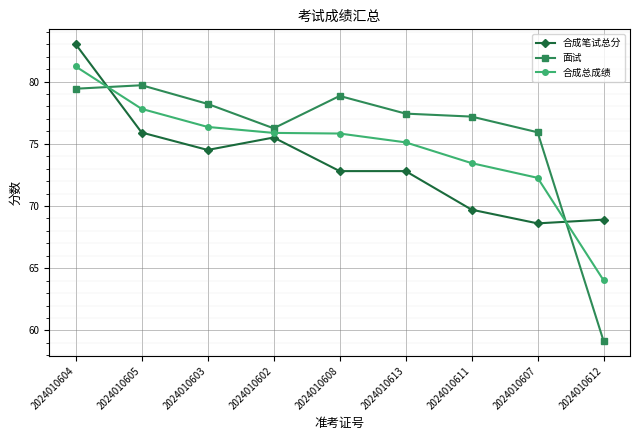

Which series changed the most between 2024010603 and 2024010607?

合成笔试总分